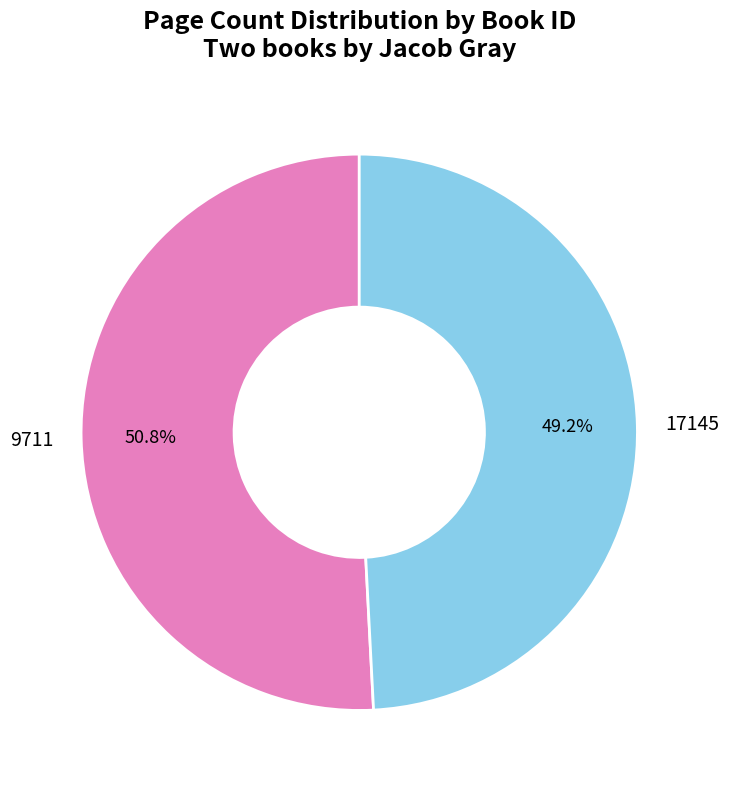

Which has a higher value, 9711 or 17145?

9711